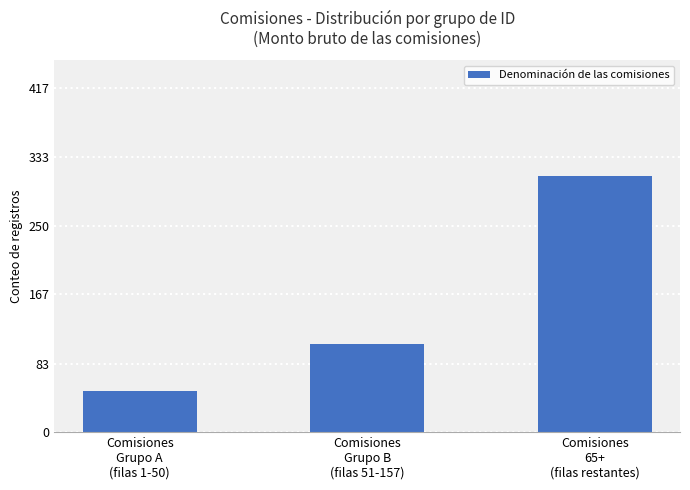

What is the change in value from Comisiones
Grupo A
(filas 1-50) to Comisiones
65+
(filas restantes)?

+260